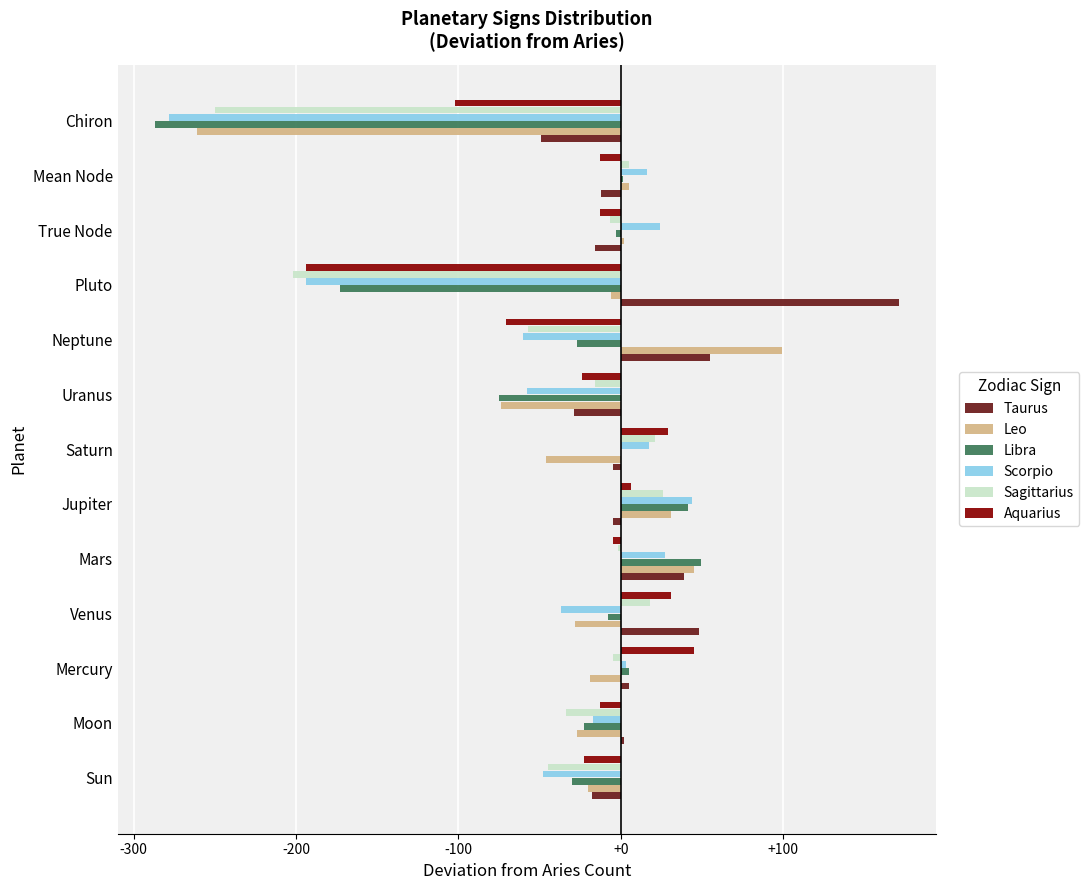

Which series has the largest total across all categories?

Taurus